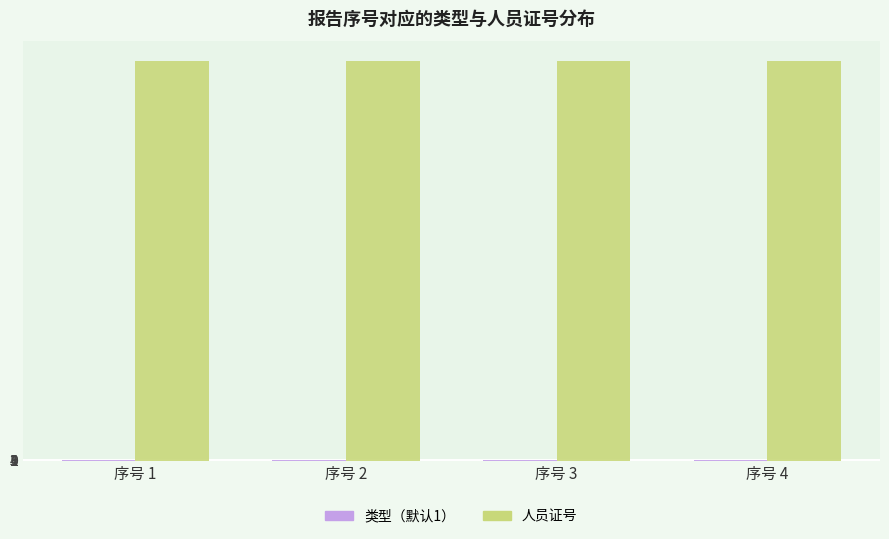

How many series are shown in this chart?

2